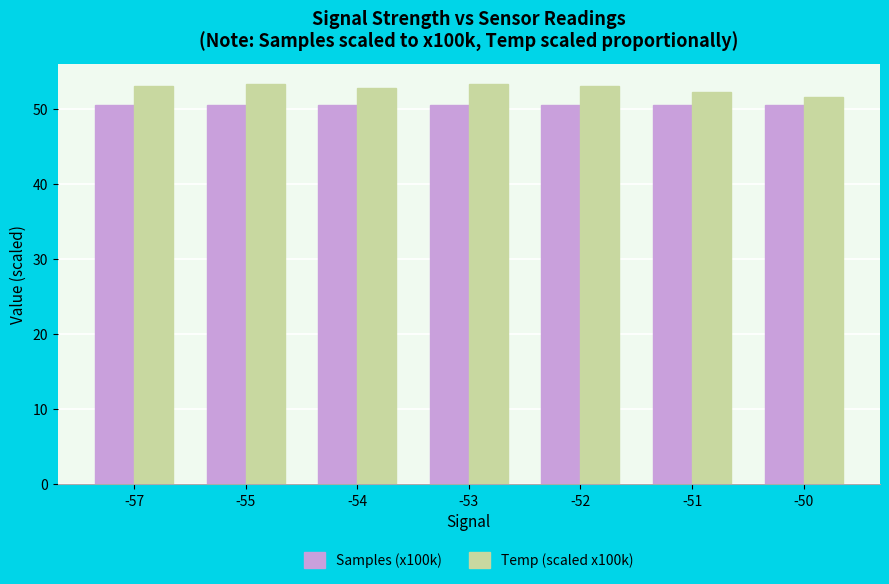

How many bars are there in total?

14